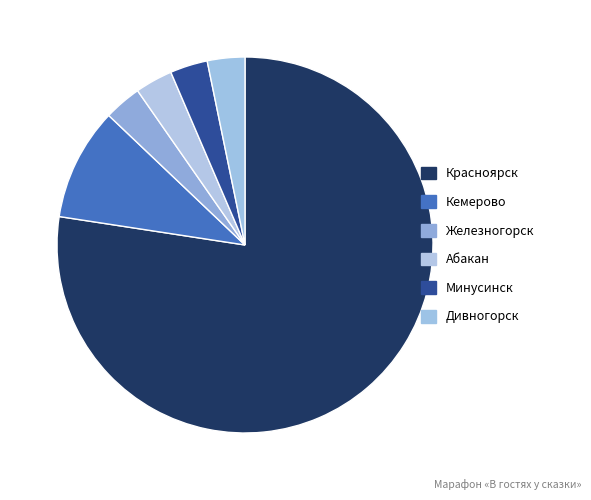

To the nearest percent, what percentage of the pie is Дивногорск?

3%